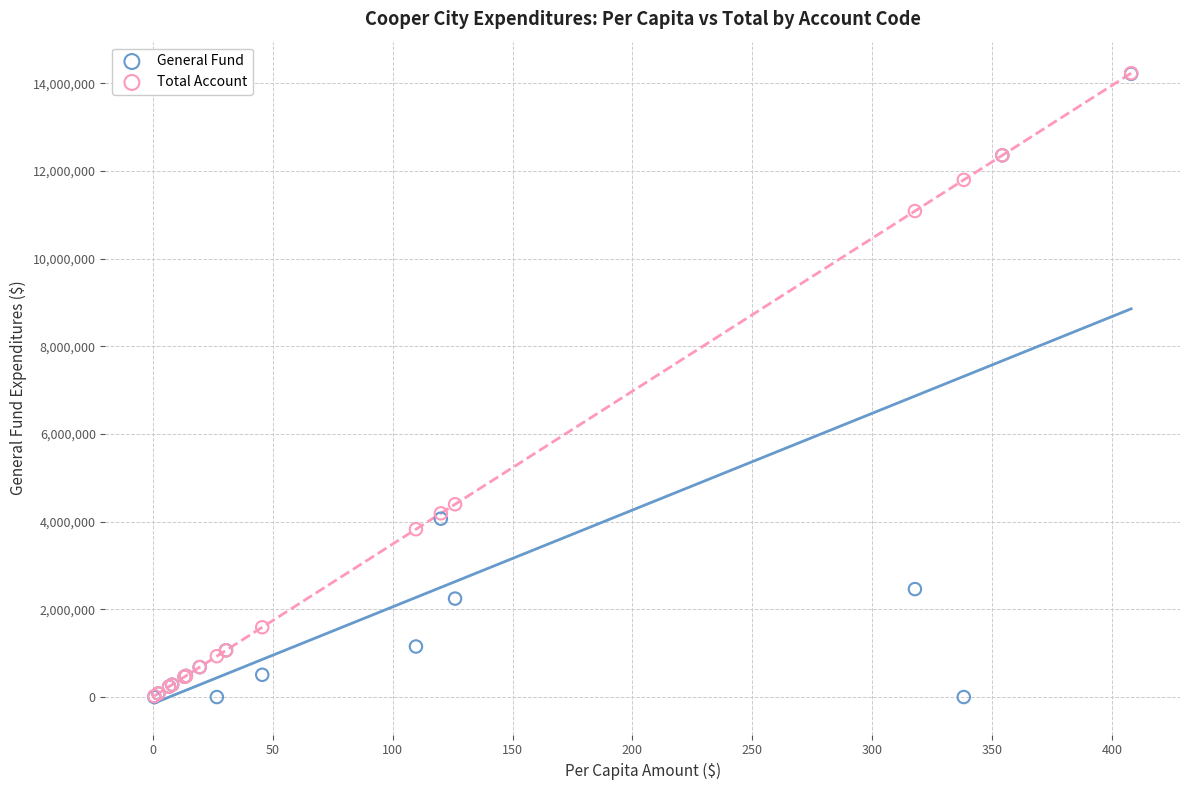

In the Total Account series, what Y value is closest to 7125307?

4395989